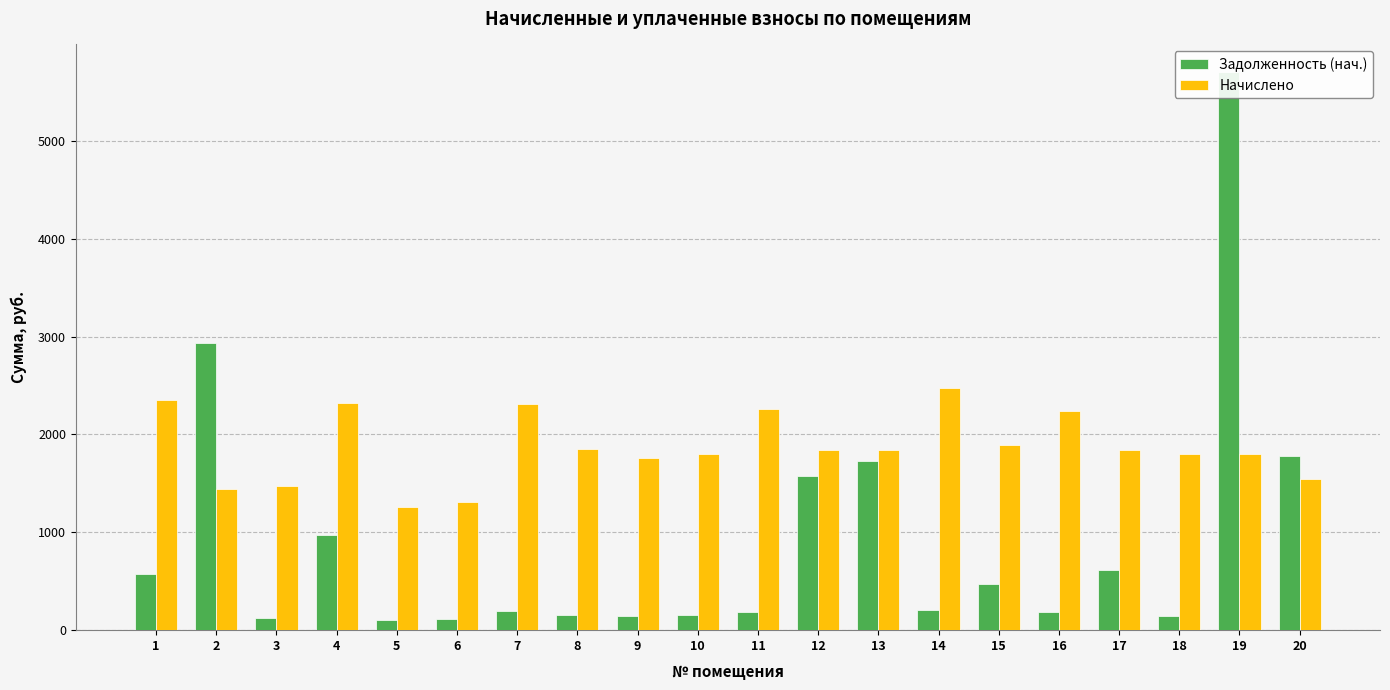

Does the chart contain stacked bars?

No